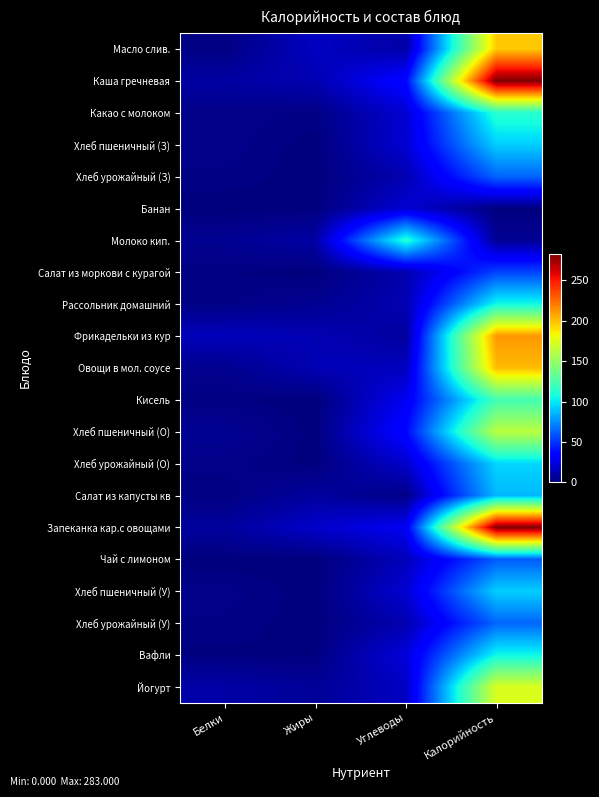

How many data points does each series have?

4